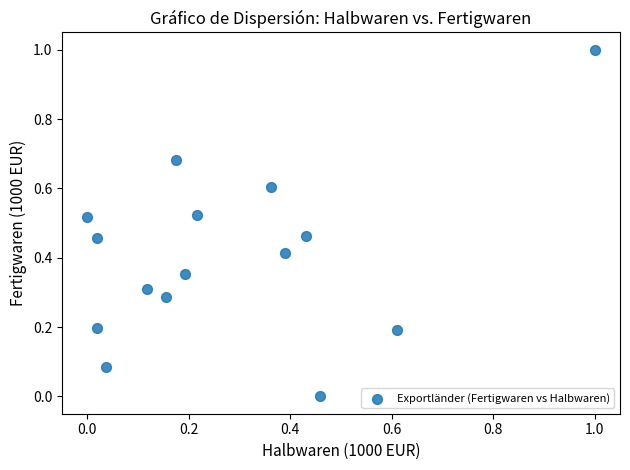

What is the range of X values (max minus min)?

1.0